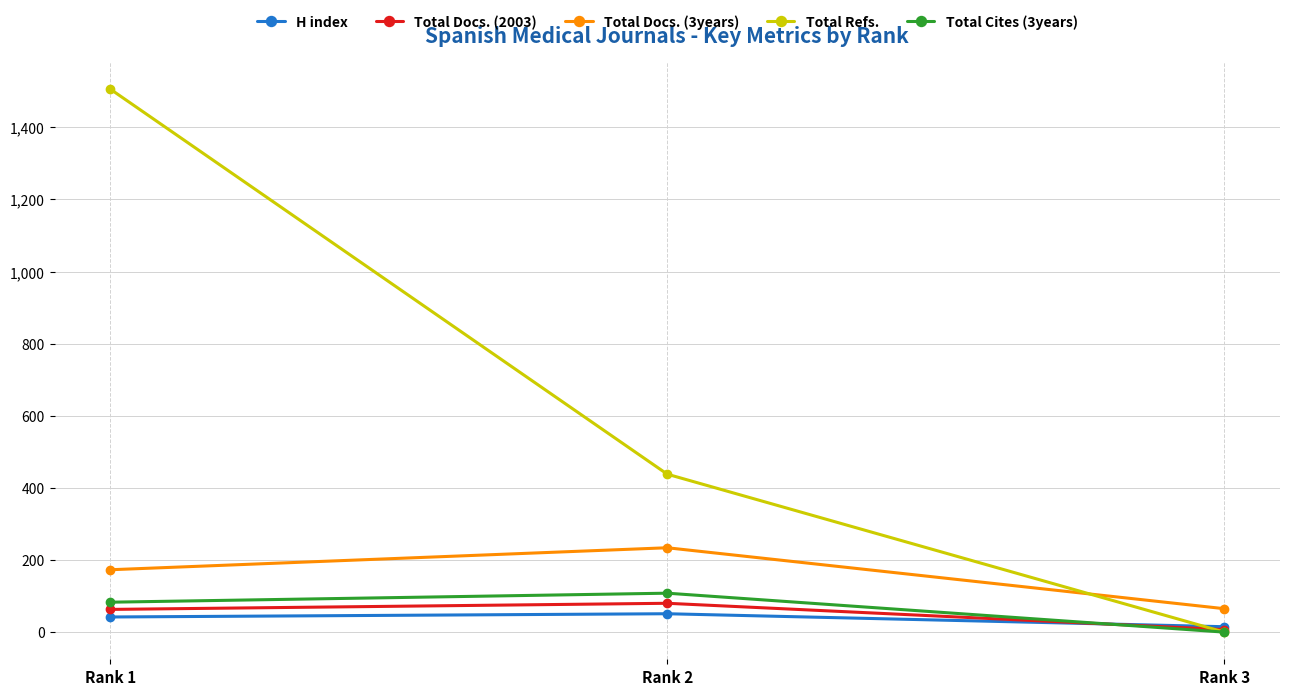

Count the Total Docs. (2003) values in the range 7 to 80.

3